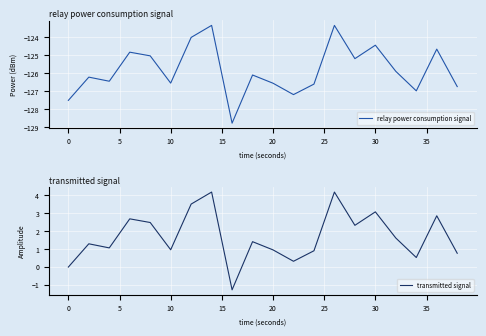

How many data points in transmitted signal are above 1?

12